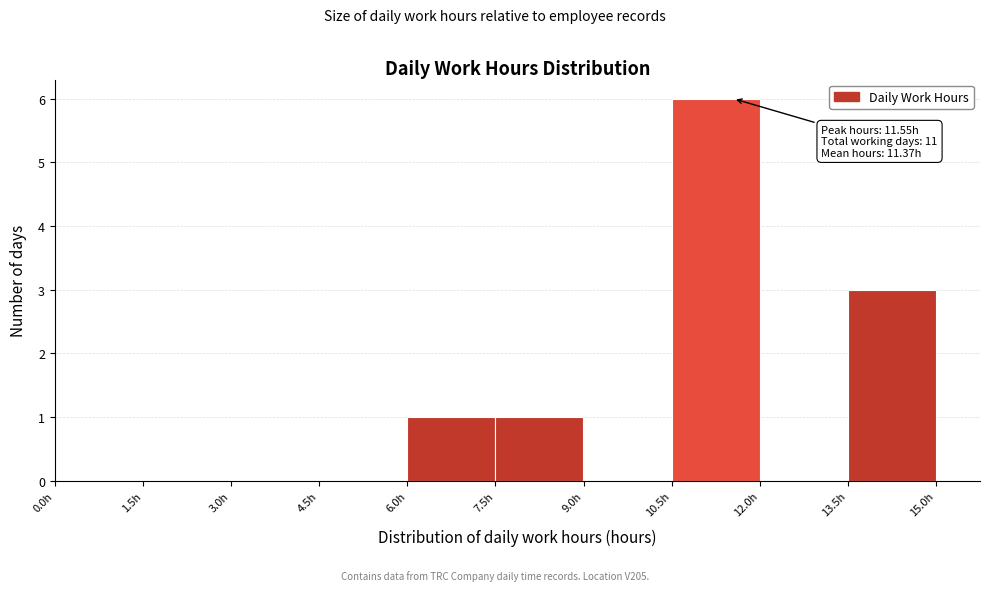

Which range on the x-axis has the tallest bar?

10.5 to 12.0